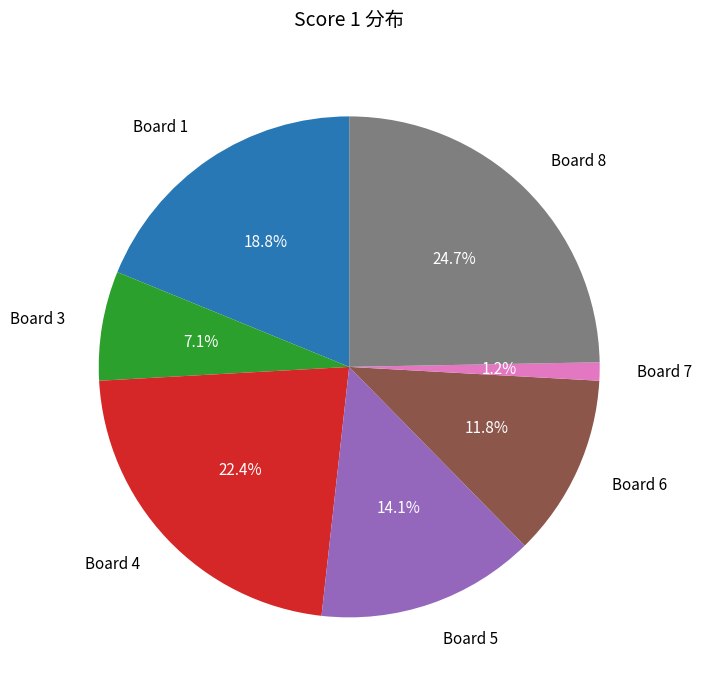

Does any single category account for the majority?

No